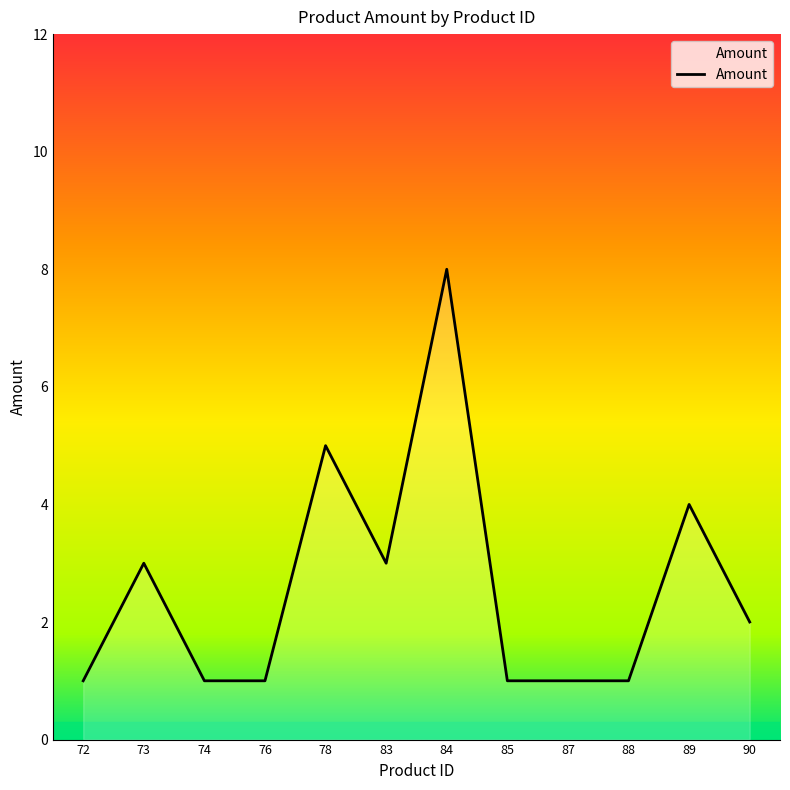

How many series are shown in this chart?

1